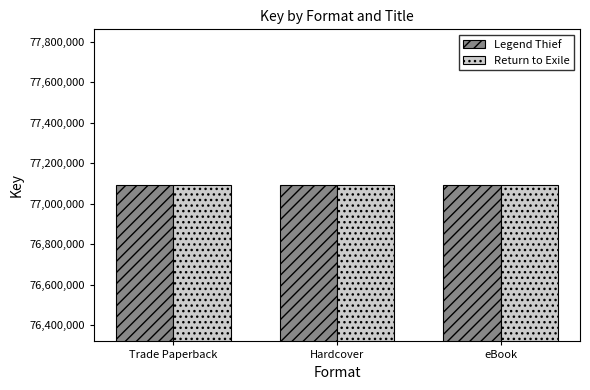

What is the value of the Return to Exile bar at the 3rd from the left?

77090307